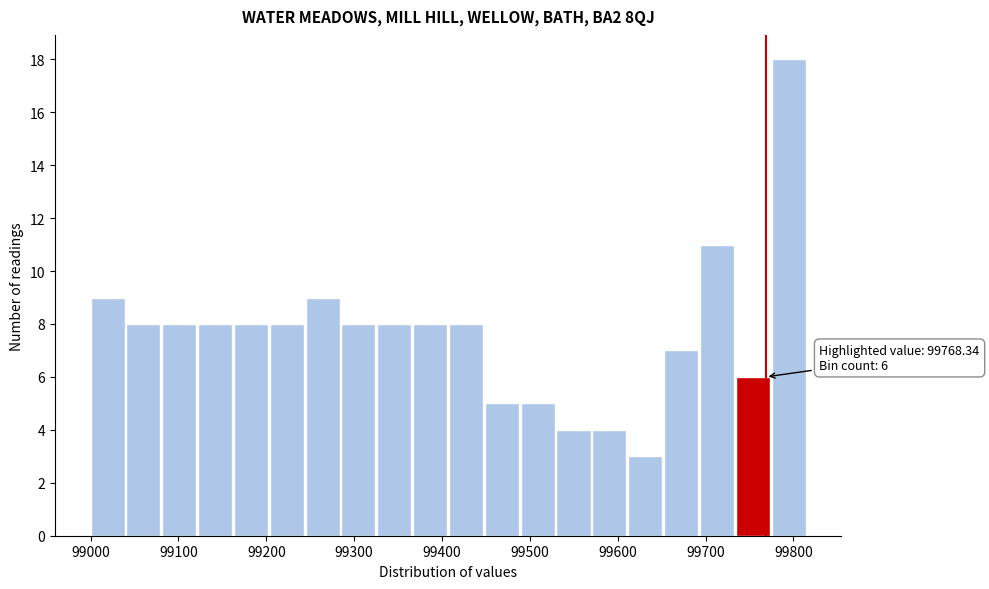

Over which range of the x-axis is the bar tallest?

99780 to 99820